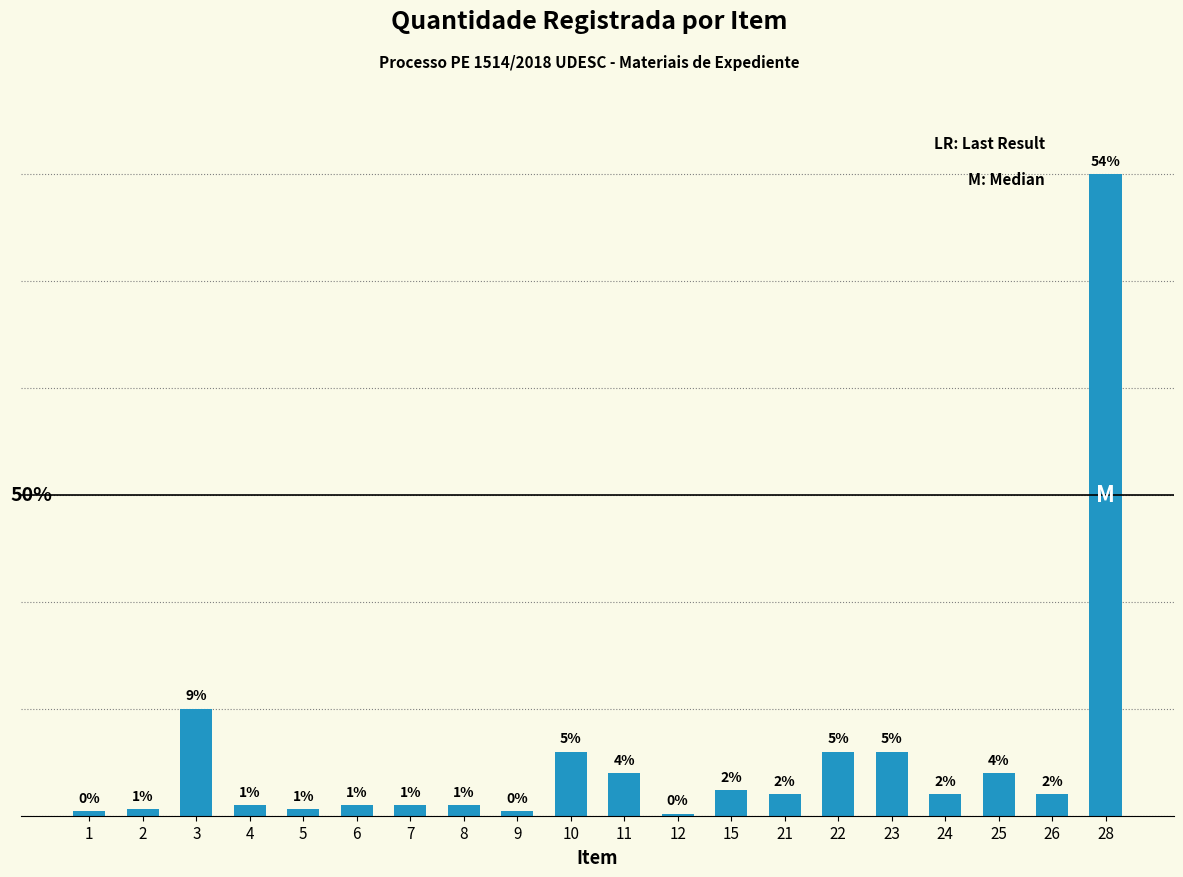

Are the bars horizontal?

No